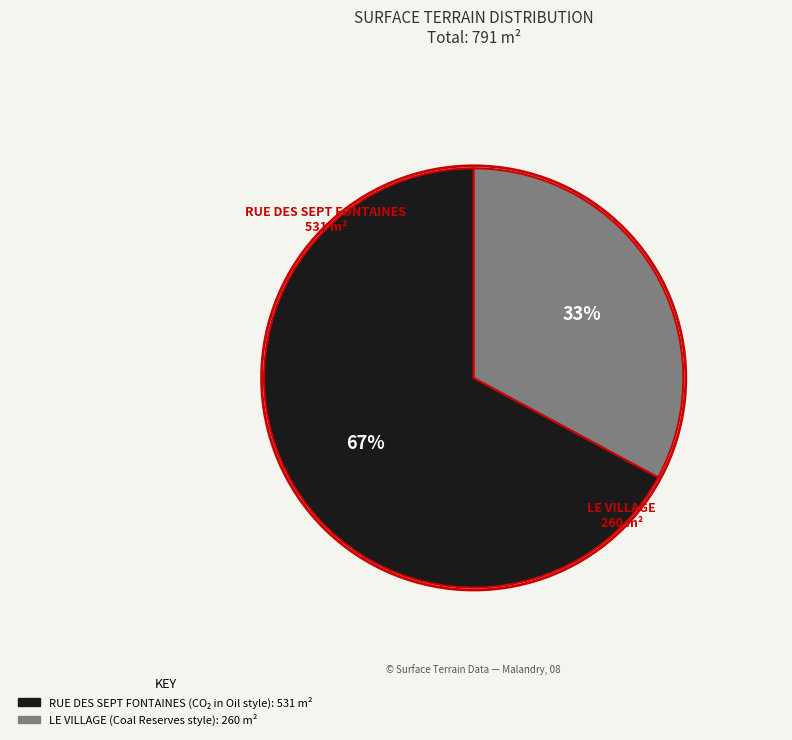

To the nearest percent, what is the difference between the RUE DES SEPT FONTAINES and LE VILLAGE slice percentages?

34%